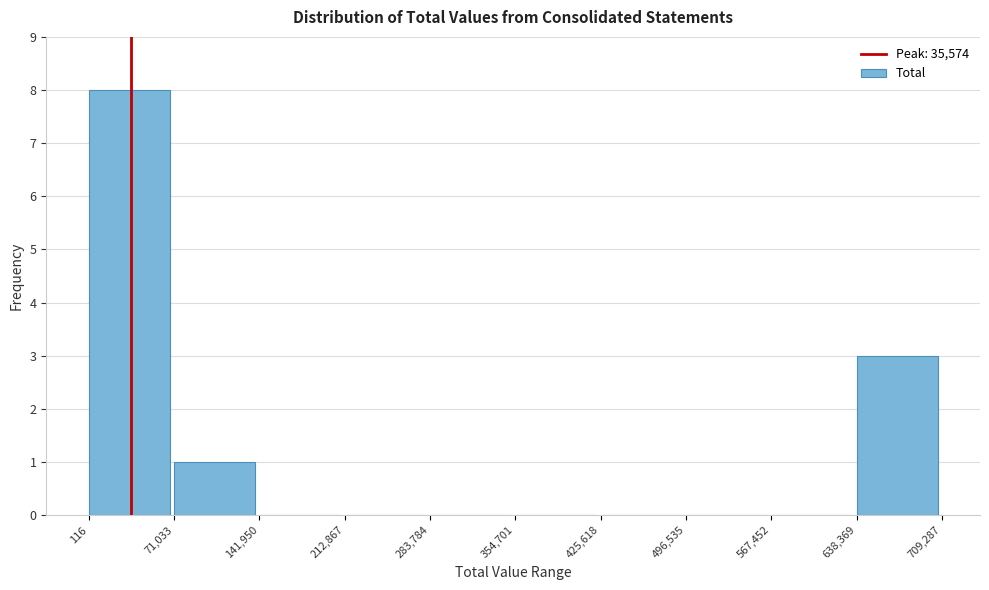

Which range on the x-axis has the tallest bar?

116 to 71,033